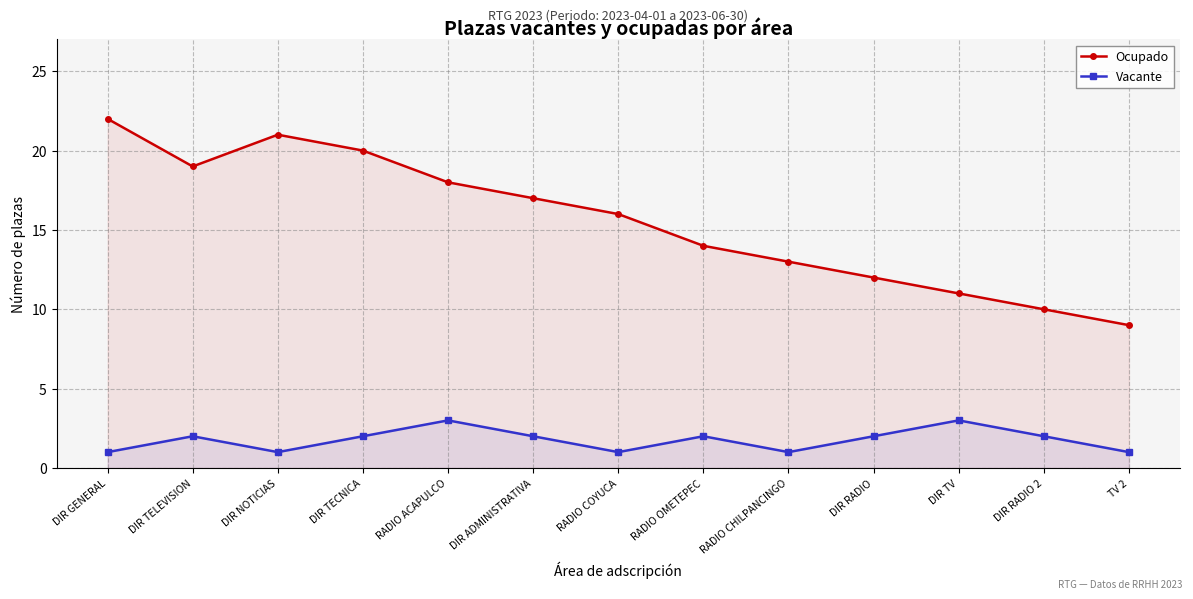

How many data points in Vacante are less than 2?

5